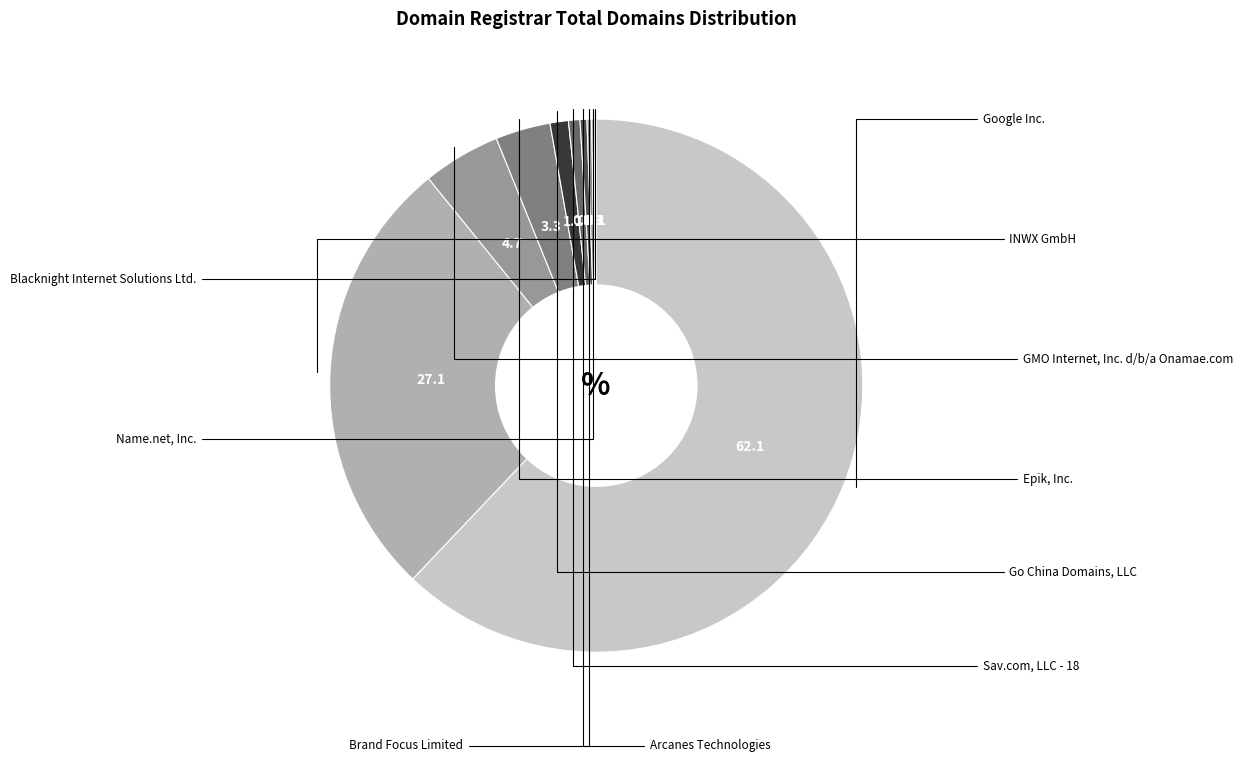

Which slice is the largest?

Google Inc.